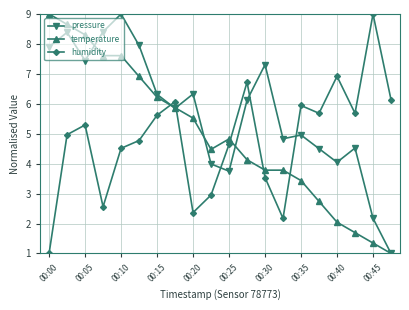

What is the value of the humidity point at the 13th from the left?

3.5